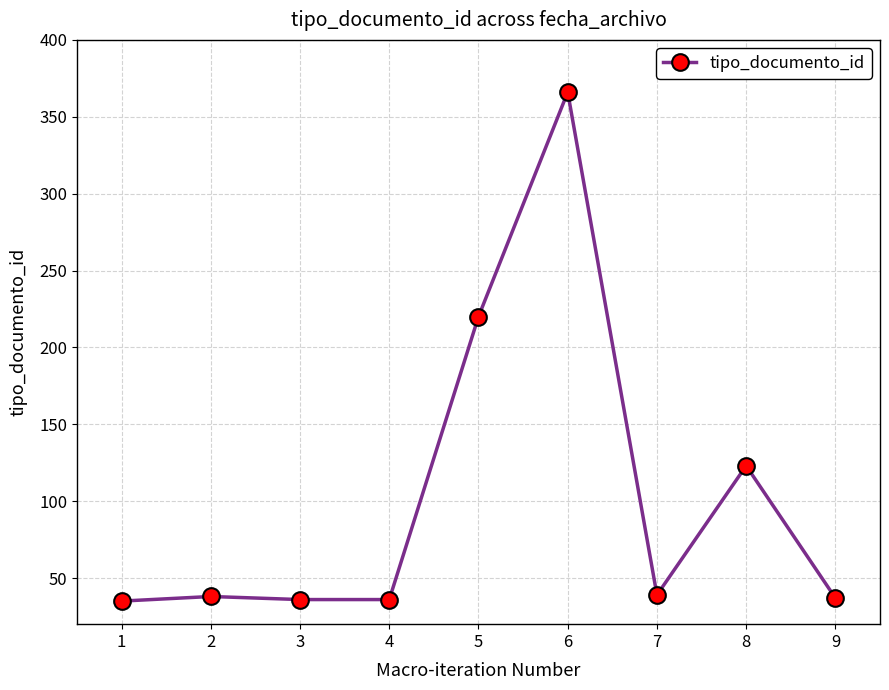

How many series are shown in this chart?

1